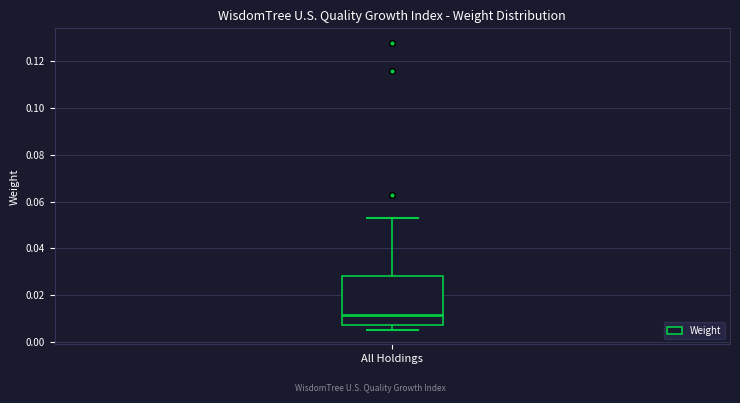

Read this box plot against the y-axis: the position of the median line, the range covered by the box, and the ends of both whiskers. The values are not printed on the chart, so give them approximately, as read against the axis.

median 0.012, box 0.008 to 0.028, whiskers 0.006 to 0.052